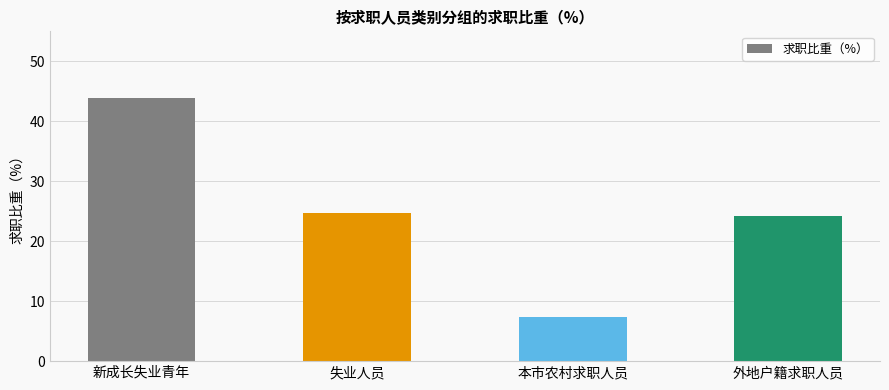

Reading left to right, transcribe all the data shown in this chart.

43.9	24.7	7.3	24.2